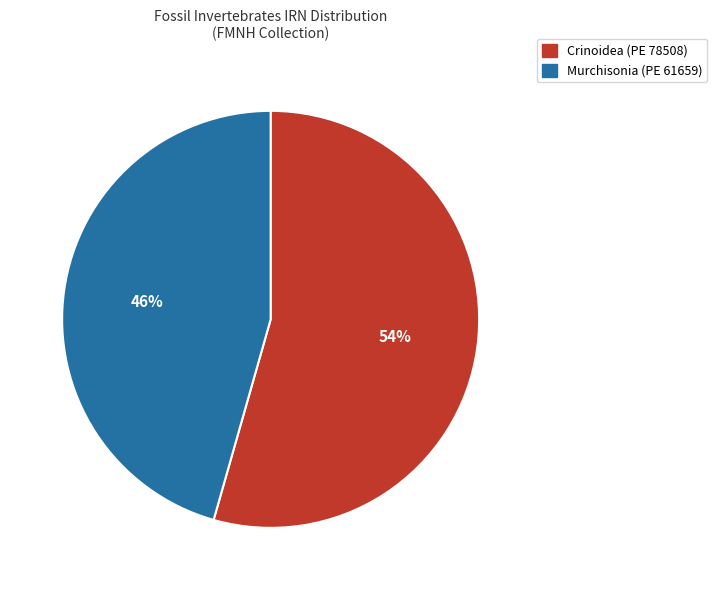

Does any single category account for the majority?

Yes